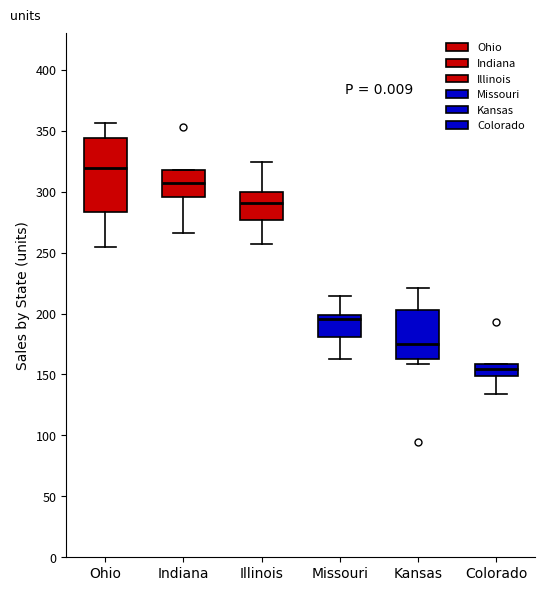

Reading left to right, read every box against the y-axis: the position of its median line, the range the box covers, and the ends of its whiskers. The values are not printed on the chart, so give them approximately, as read against the axis.

Ohio: median 320, box 285 to 345, whiskers 255 to 355
Indiana: median 305, box 295 to 320, whiskers 265 to 320
Illinois: median 290, box 275 to 300, whiskers 255 to 325
Missouri: median 195, box 180 to 200, whiskers 165 to 215
Kansas: median 175, box 165 to 205, whiskers 160 to 220
Colorado: median 155, box 150 to 160, whiskers 135 to 160